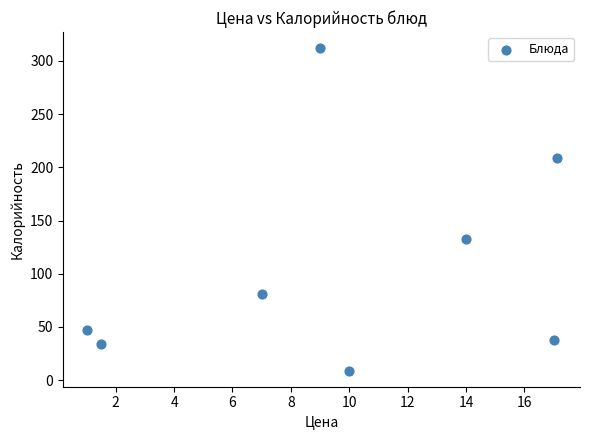

What is the range of Y values (max minus min)?

303